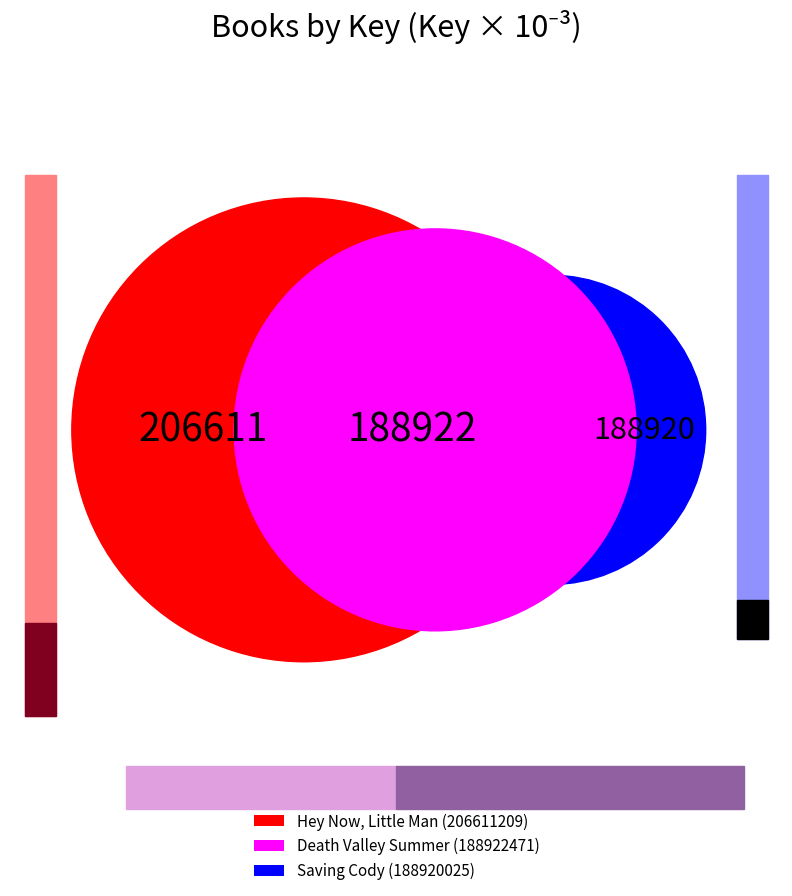

What is the change in value from Death Valley Summer to Saving Cody?

-2446